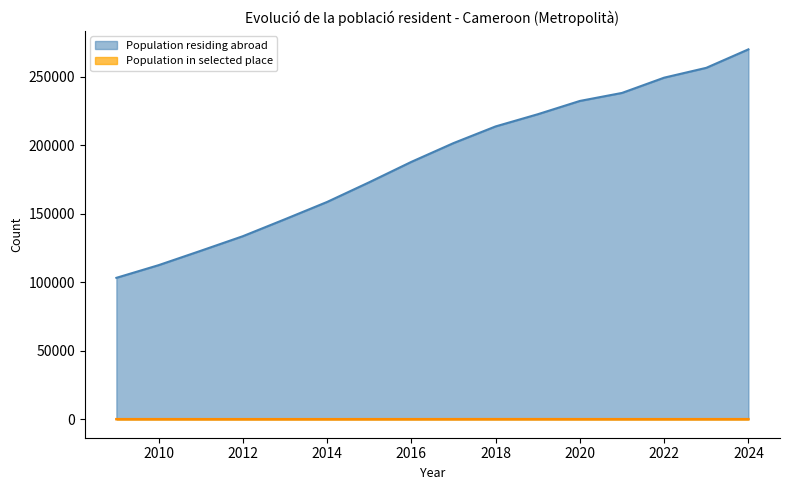

True or false: Population in selected place and Population residing abroad intersect in this chart.

False